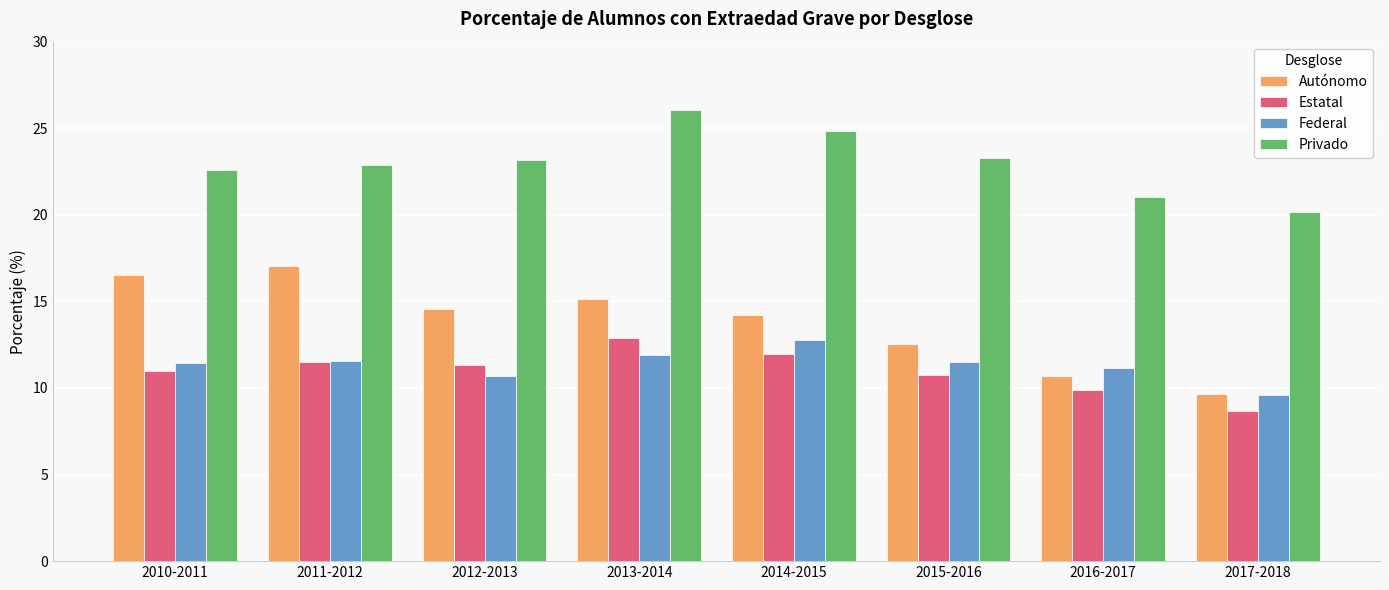

Count the number of categories in the chart.

8